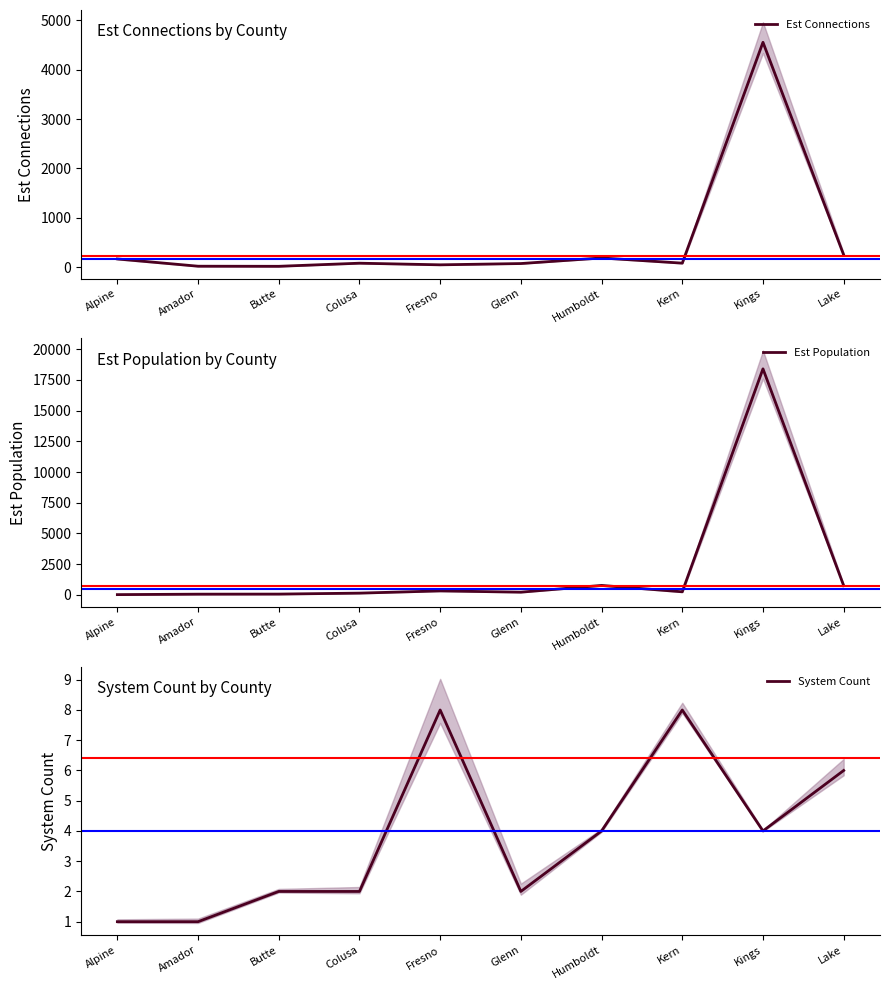

True or false: Est Population and System Count intersect in this chart.

False